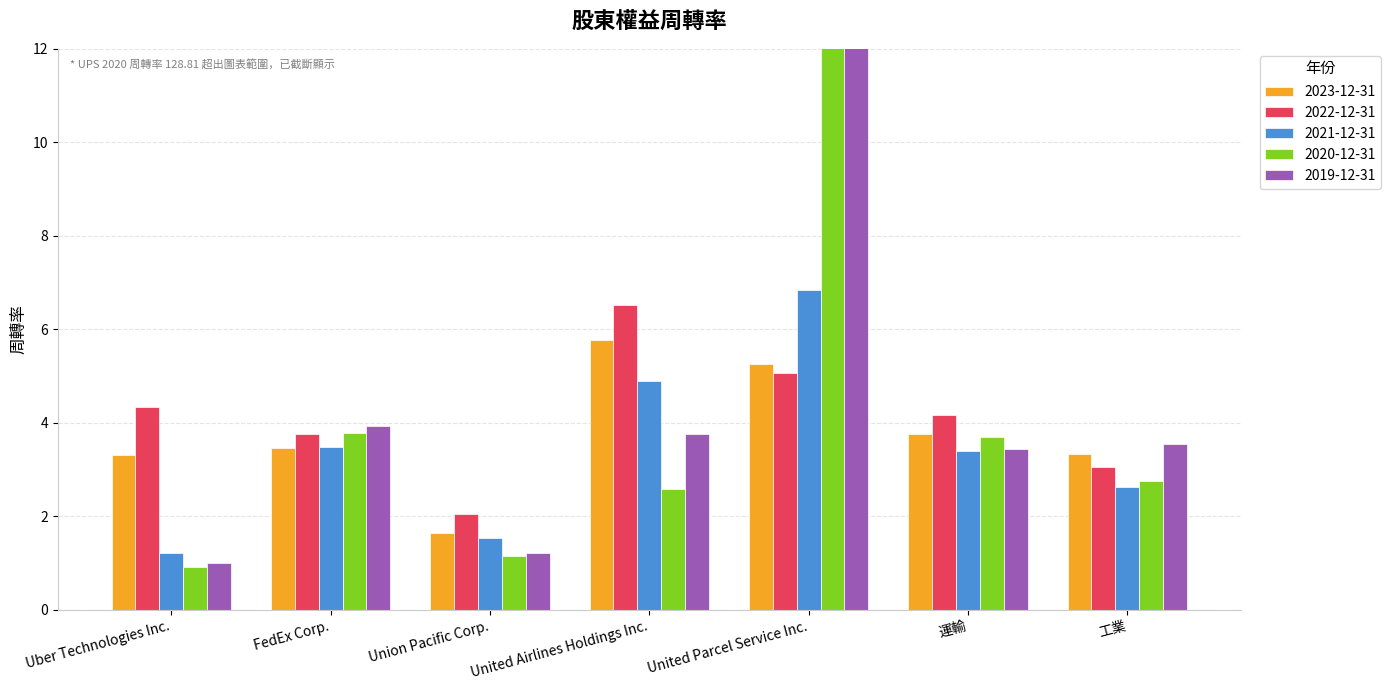

What is the difference between the second highest and second lowest values in the 2023-12-31 series?

1.9